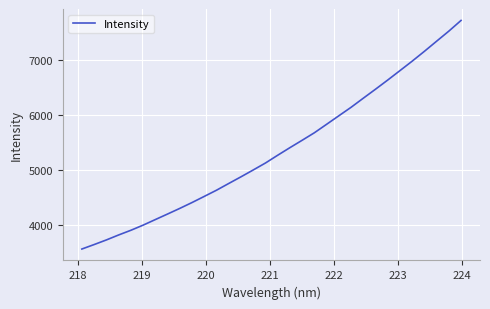

What is the difference between the maximum and minimum values?

4167.0